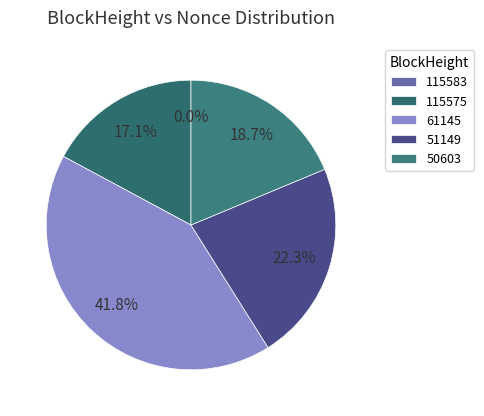

The 50603 slice represents 19% of the pie. True or false?

True